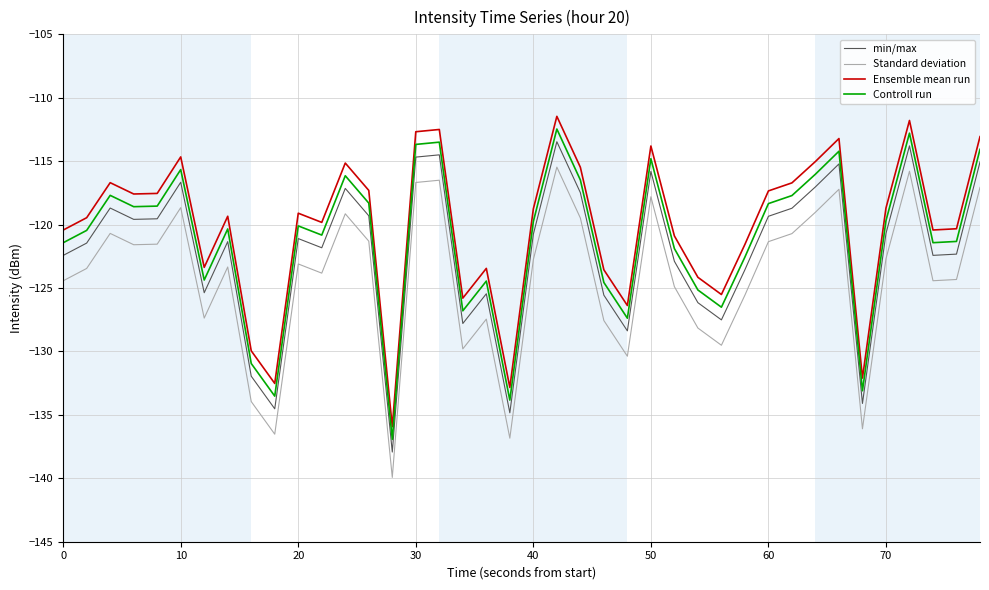

Does the chart display data point markers on the line(s)?

No